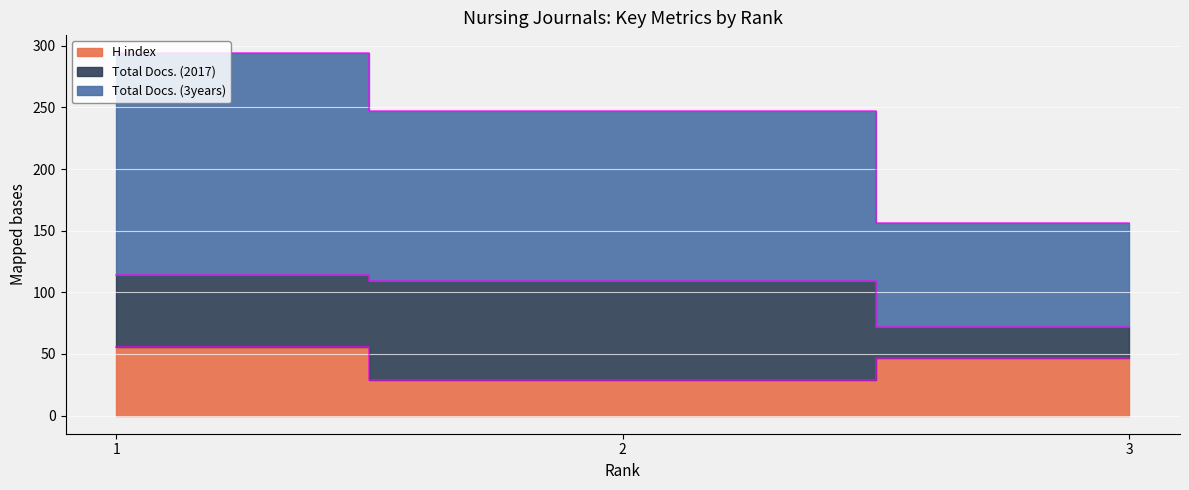

Between 1 and 2, which is larger?

1